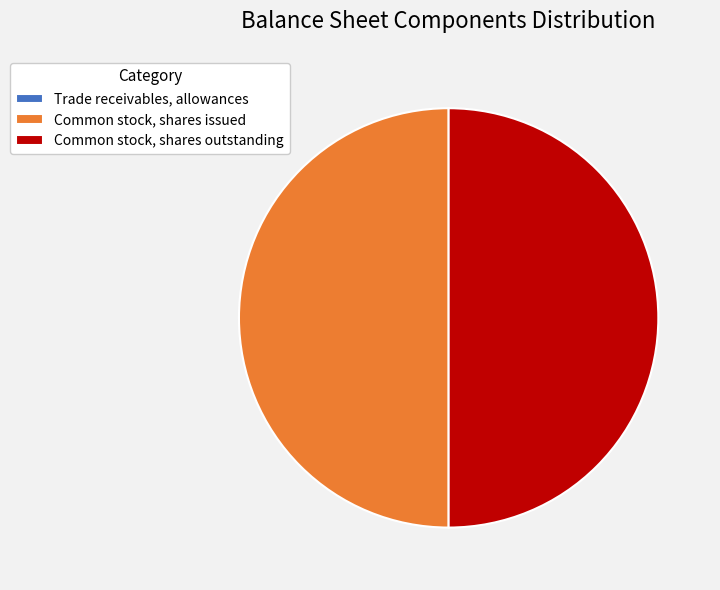

What is the ratio of the value at Common stock, shares outstanding to the value at Common stock, shares issued?

1.0